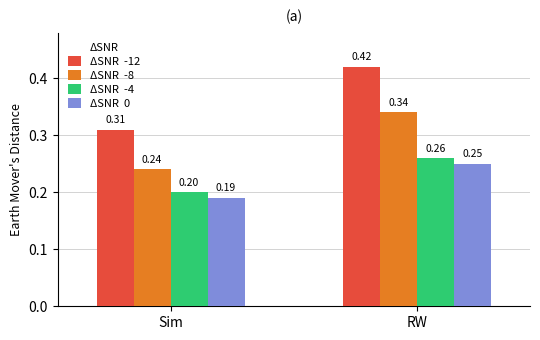

At which category is the sum across all series the highest?

RW